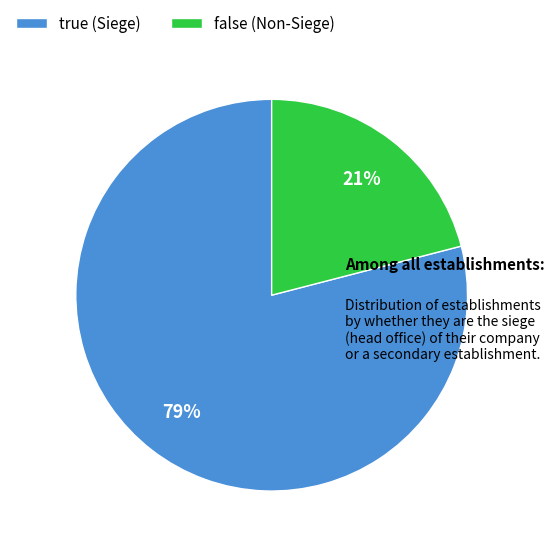

What is the ratio of the value at false (Non-Siege) to the value at true (Siege)?

0.3